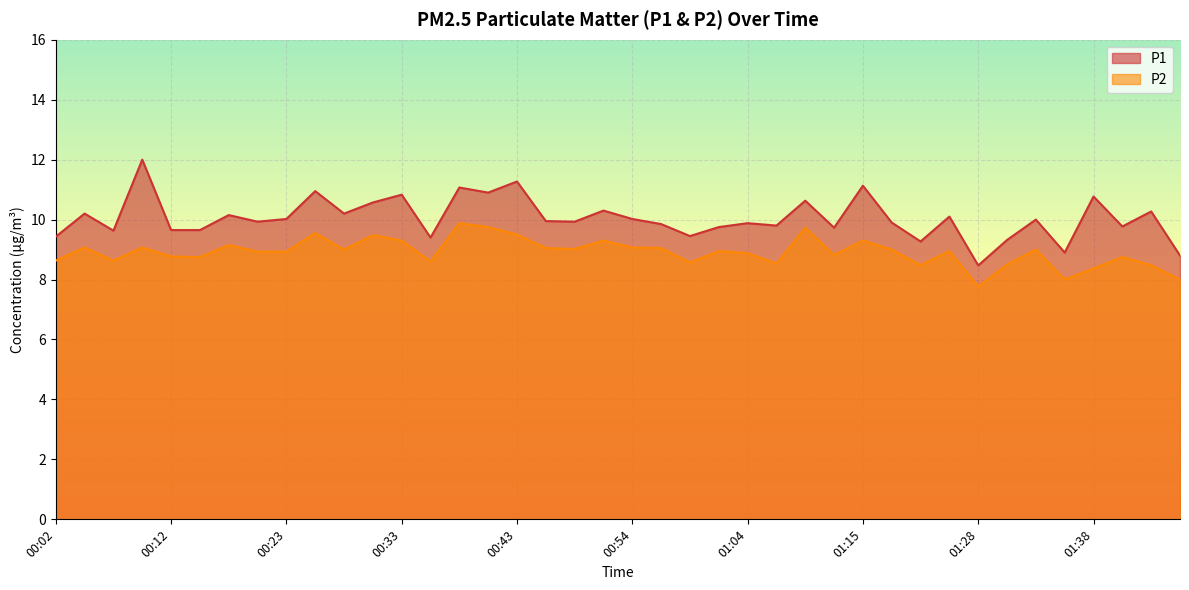

What is the minimum value for P2?

7.8